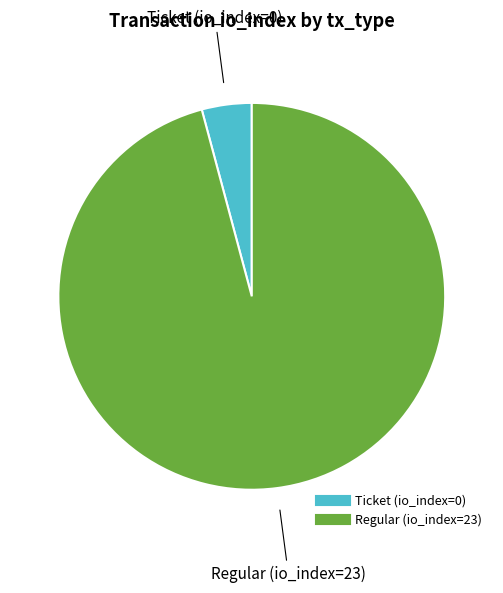

What is the majority slice?

Regular (io_index=23)